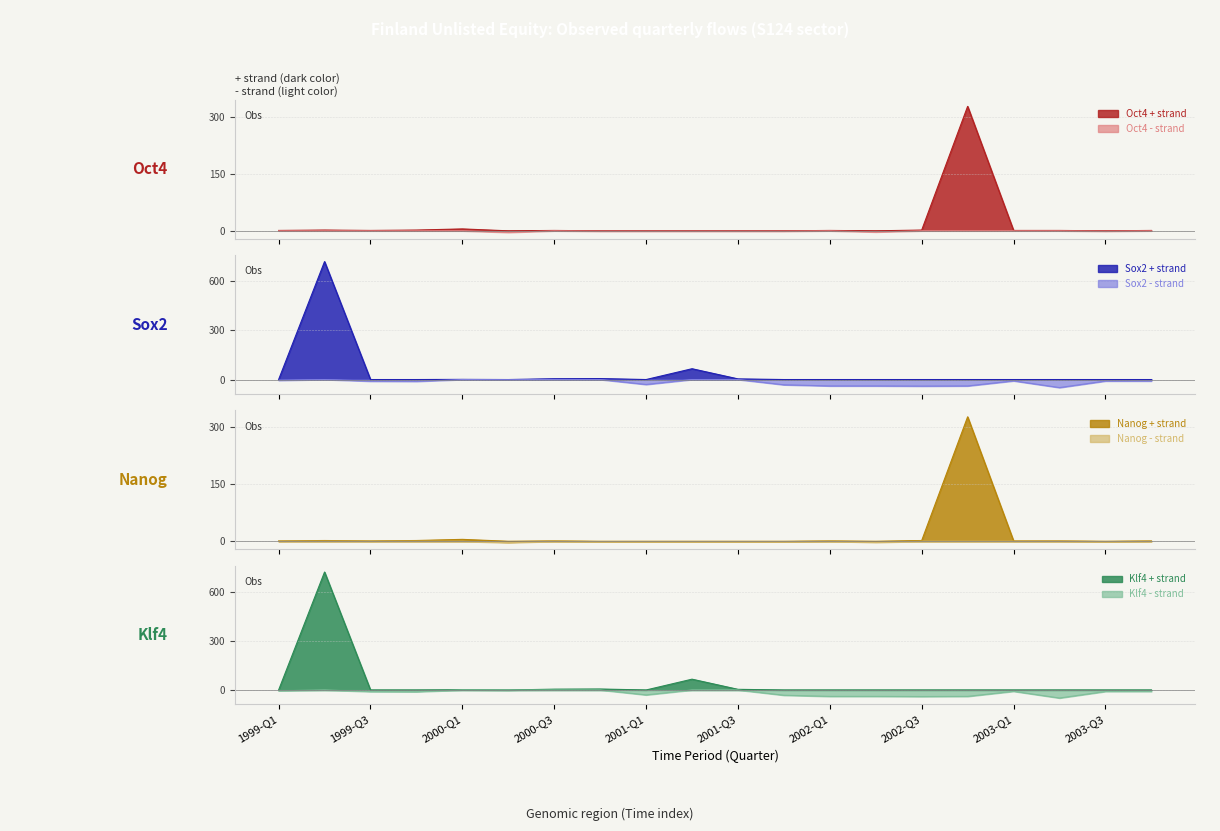

Reading left to right, what are all the values shown in this chart?

Oct4: 1	2	1	2	5	0	1	0	0	0	0	0	1	0	2	327	1	1	0	1
Sox2: 0	720	0	0	1	0	5	6	0	66	4	0	0	0	0	0	0	0	0	0
Nanog: 1	2	1	2	5	0	1	0	0	0	0	0	1	0	2	327	1	1	0	1
Klf4: 0	720	0	0	1	0	5	6	0	66	4	0	0	0	0	0	0	0	0	0